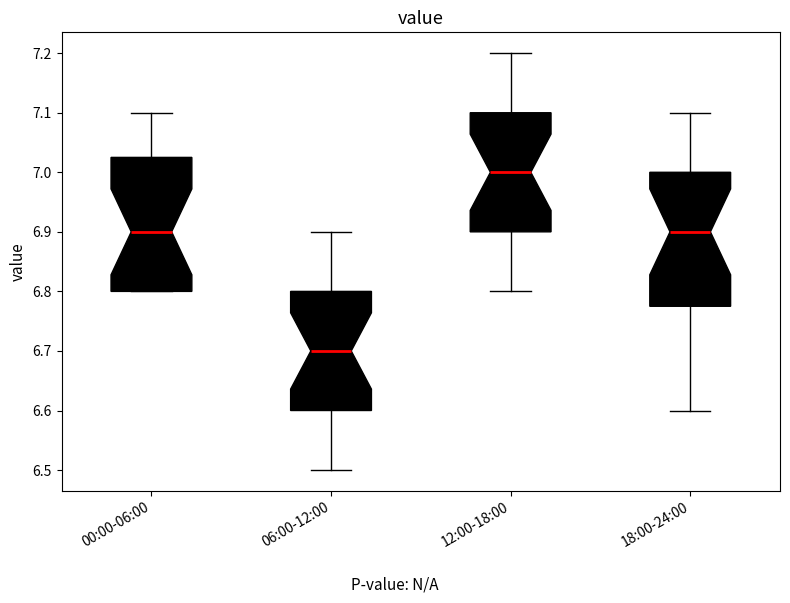

Where does the lower whisker of the box for 12:00-18:00 end on the y-axis? The values are not printed on the chart, so give them approximately, as read against the axis.

6.80